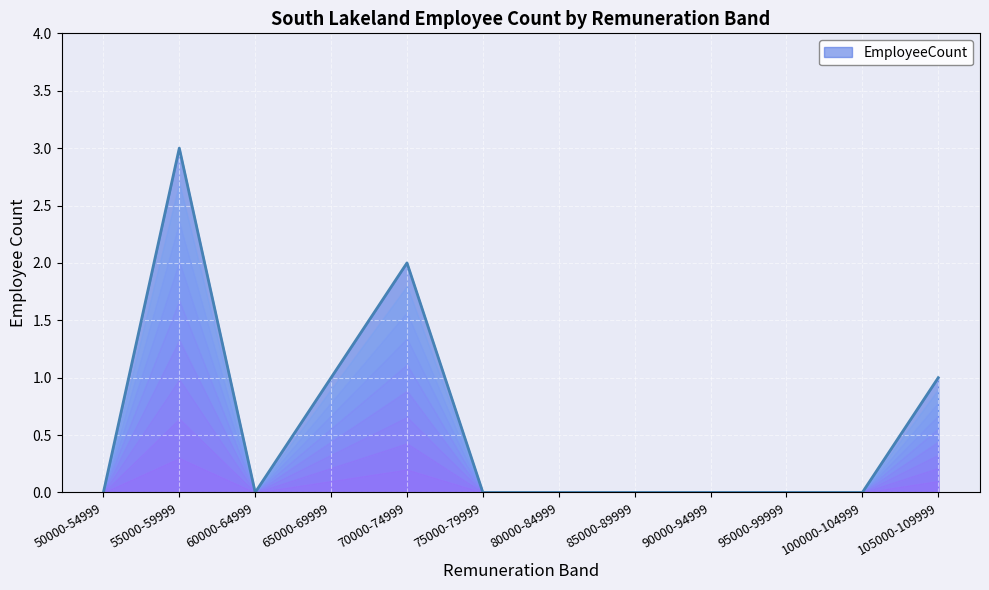

What is the greatest value displayed?

3